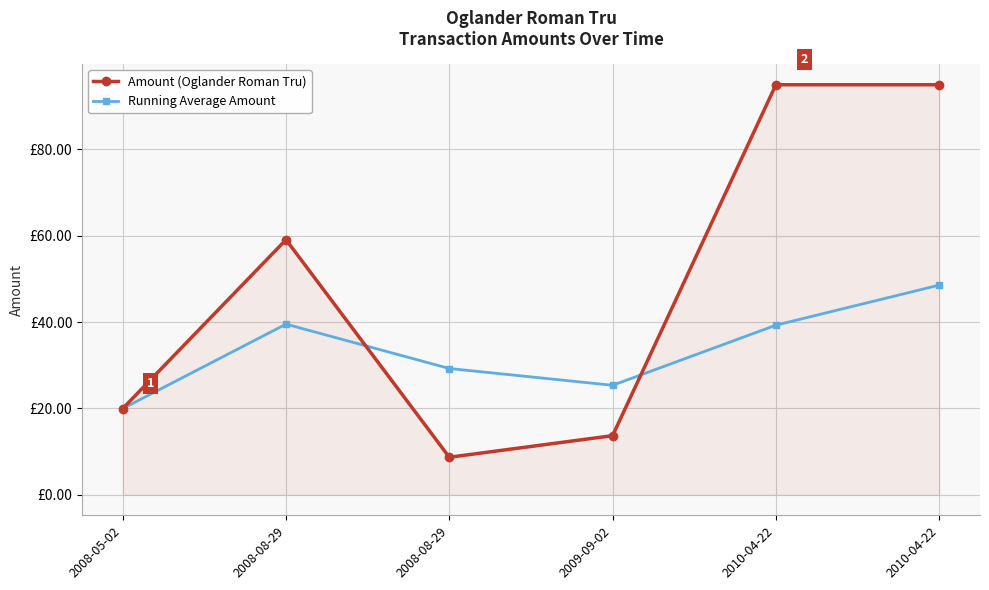

Does the chart have visible grid lines?

Yes